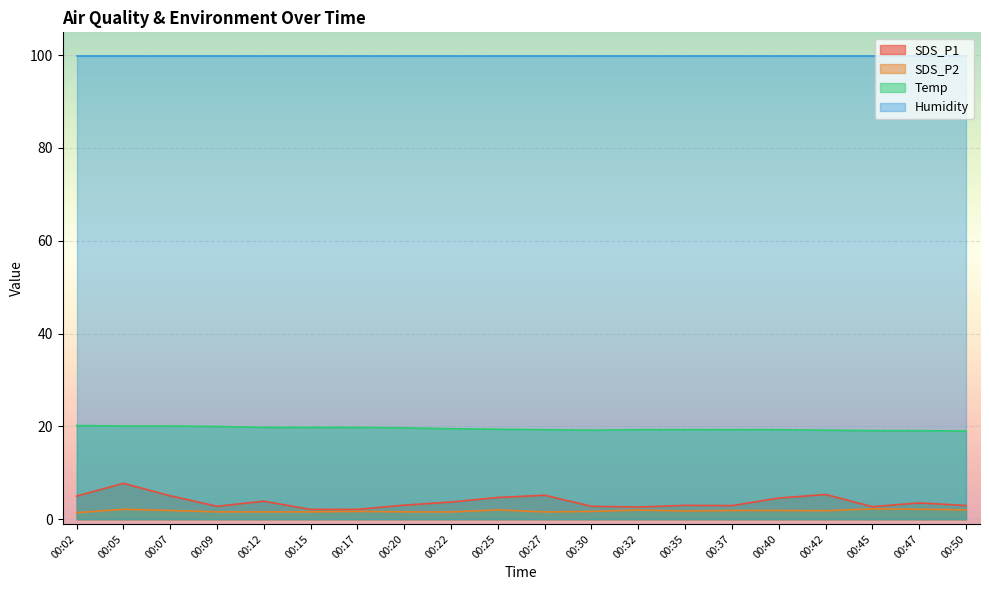

Which series has the largest range (max minus min)?

SDS_P1